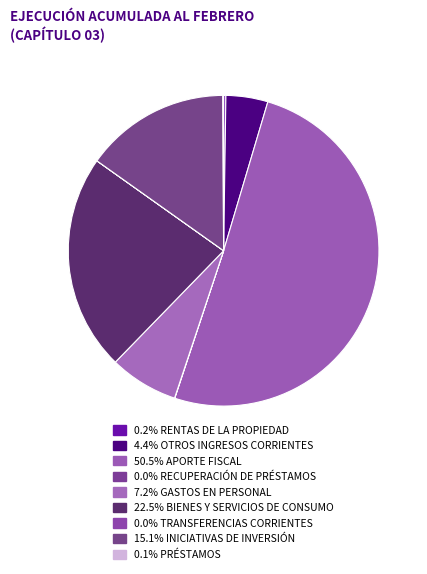

To the nearest percent, what is the average slice percentage?

11%